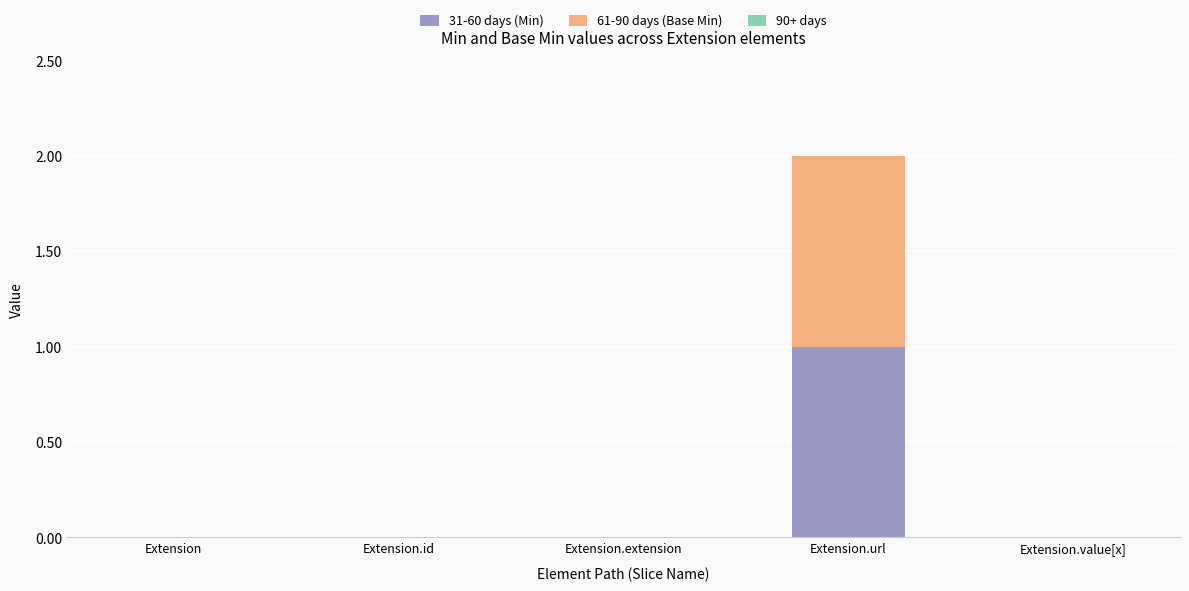

The value of 31-60 days (Min) at Extension.url is 1. True or false?

True